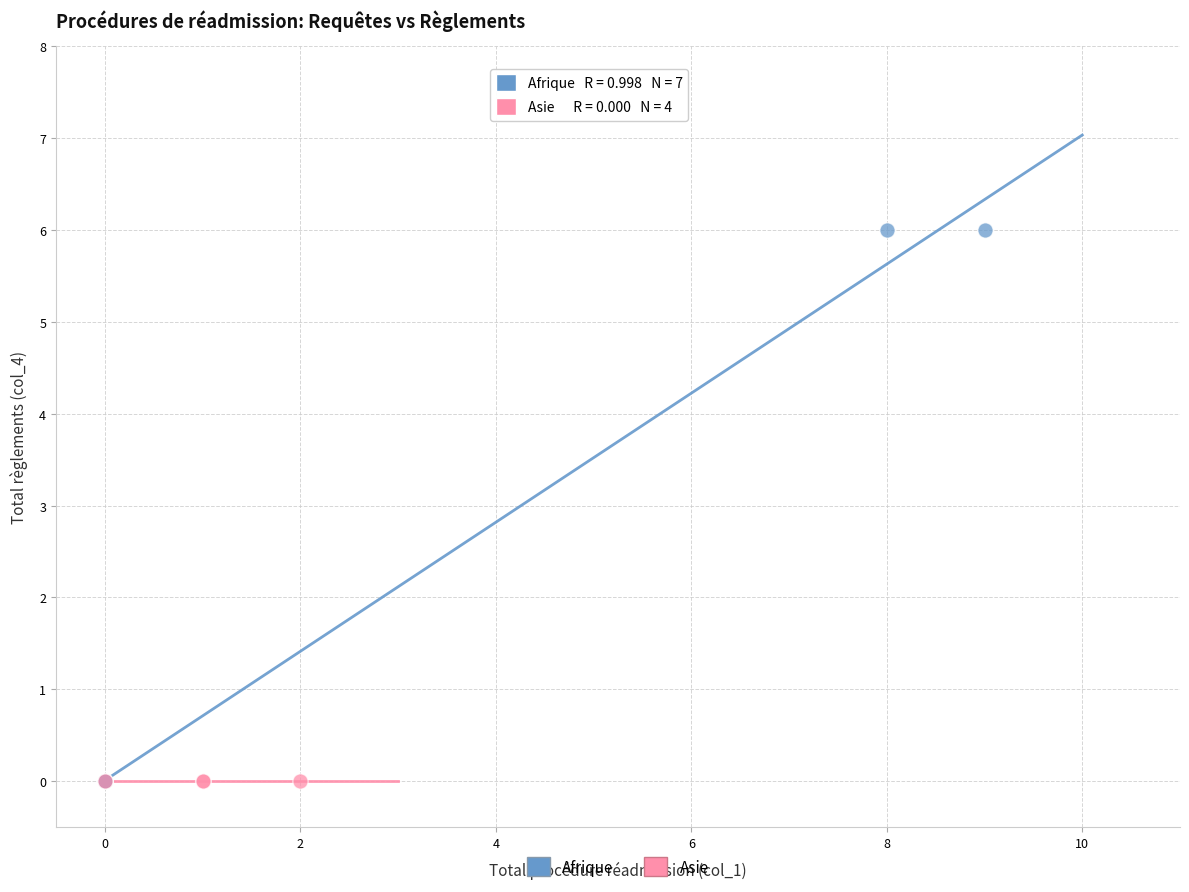

Which series reaches the maximum Y coordinate?

Afrique